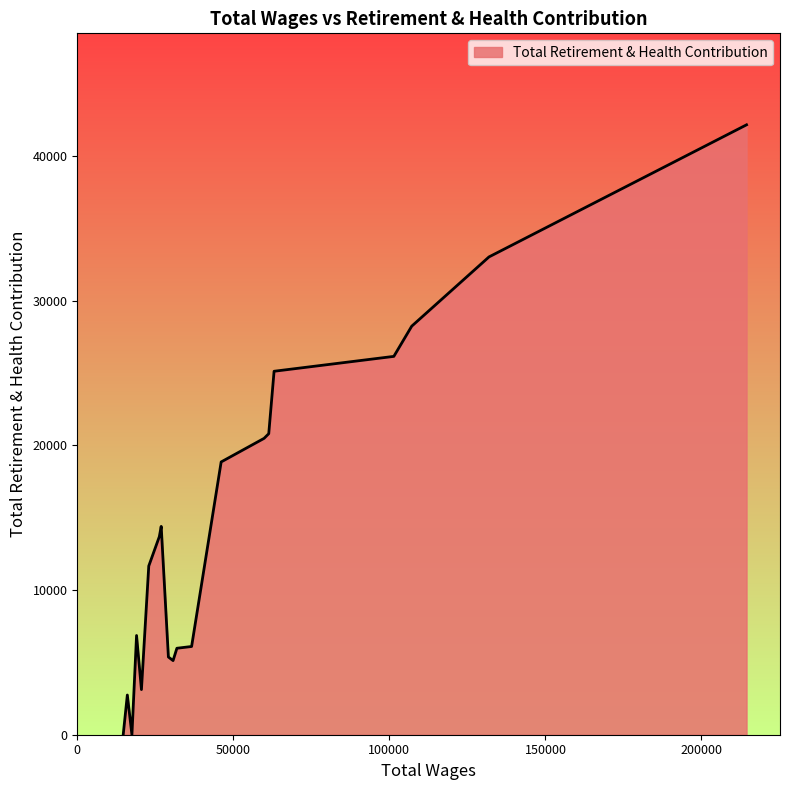

What is the difference between the maximum and minimum values?

42166